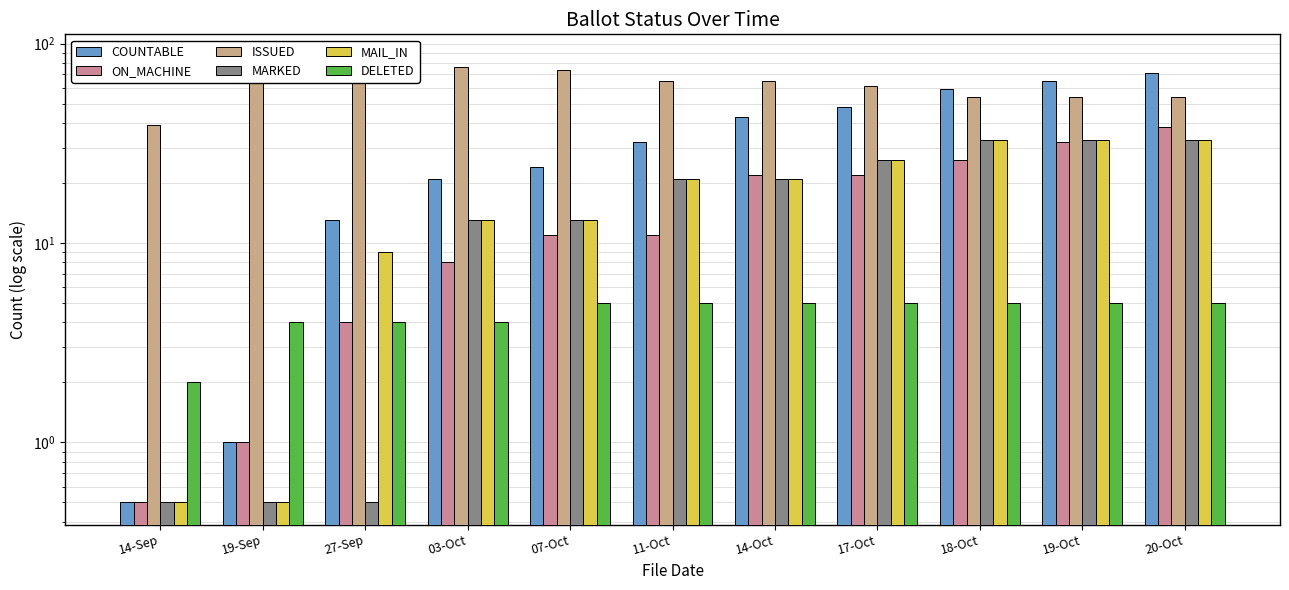

How many groups of bars are there?

11